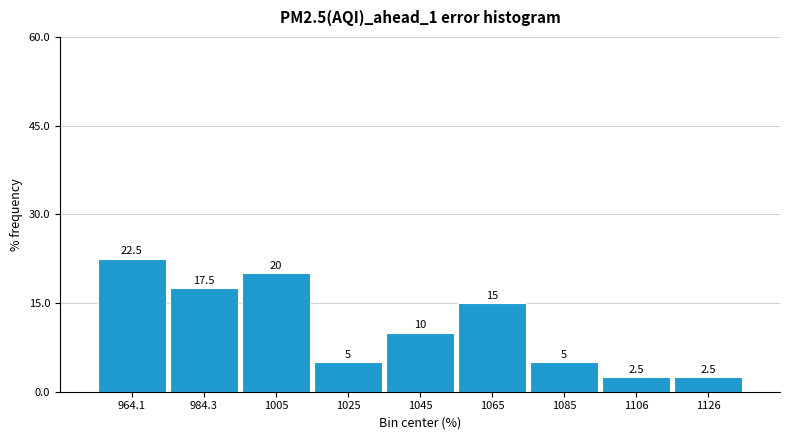

Reading left to right, transcribe this chart: for each bar, give the range it covers on the x-axis and its height. The bar edges are not printed on the chart, so give them approximately, as read against the axis.

955 to 975: 22.5
975 to 995: 17.5
995 to 1015: 20.0
1015 to 1035: 5.0
1035 to 1055: 10.0
1055 to 1075: 15.0
1075 to 1095: 5.0
1095 to 1115: 2.5
1115 to 1135: 2.5